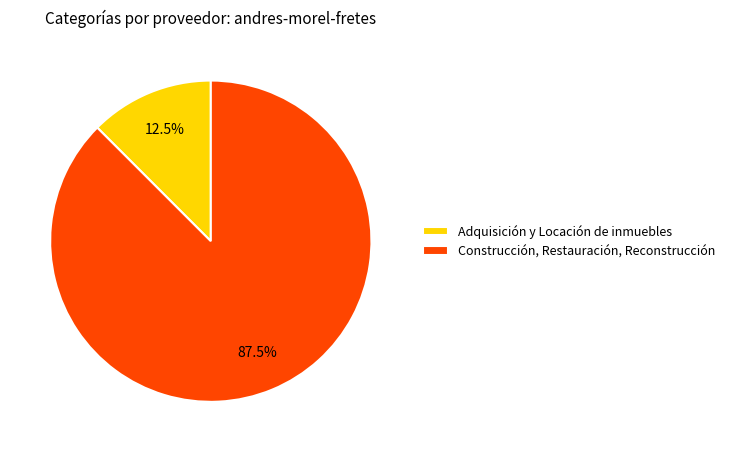

What portion of the pie excludes Construcción, Restauración, Reconstrucción?

12.5%